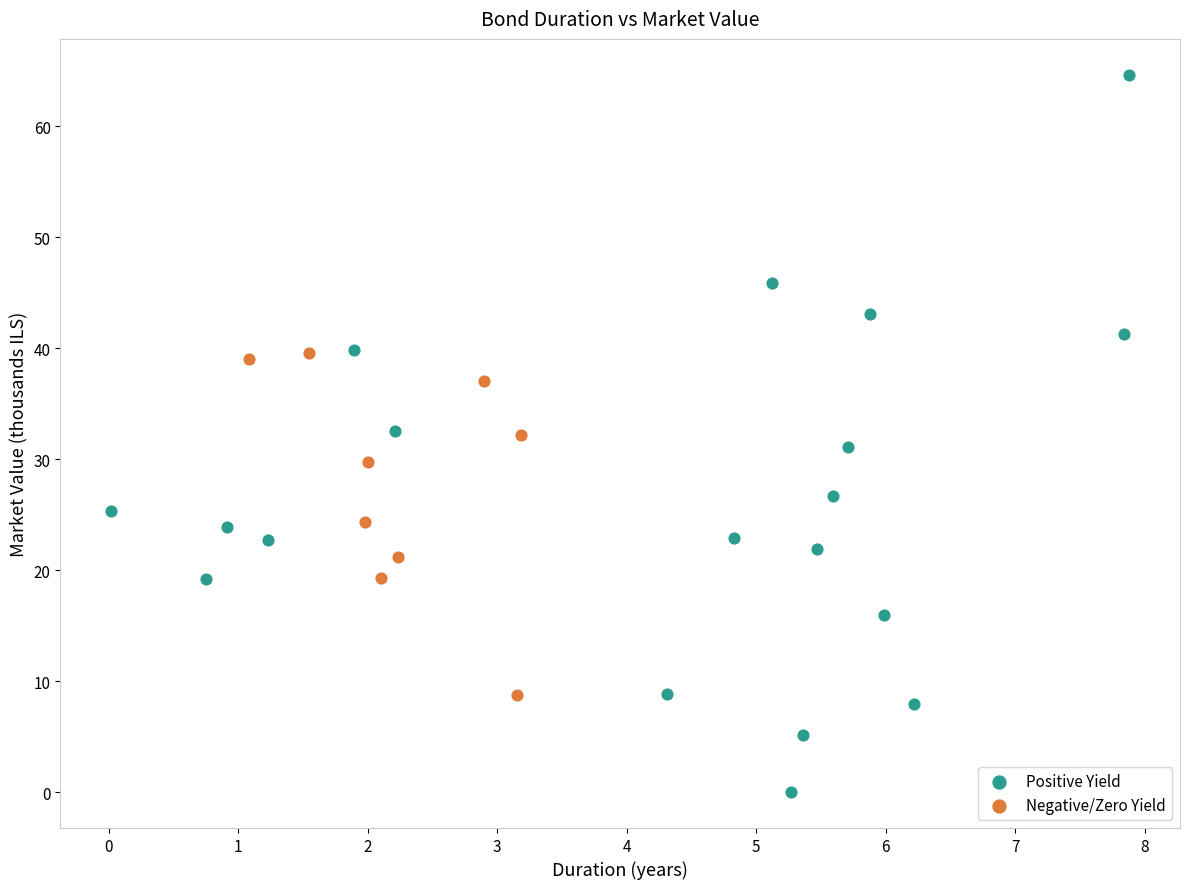

Which series reaches the maximum Y coordinate?

Positive Yield